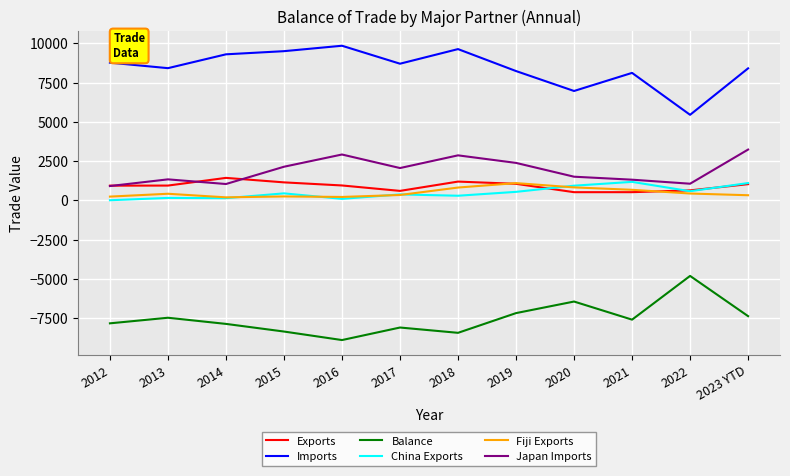

What is the difference between the highest and lowest values at 2015?

17867.0